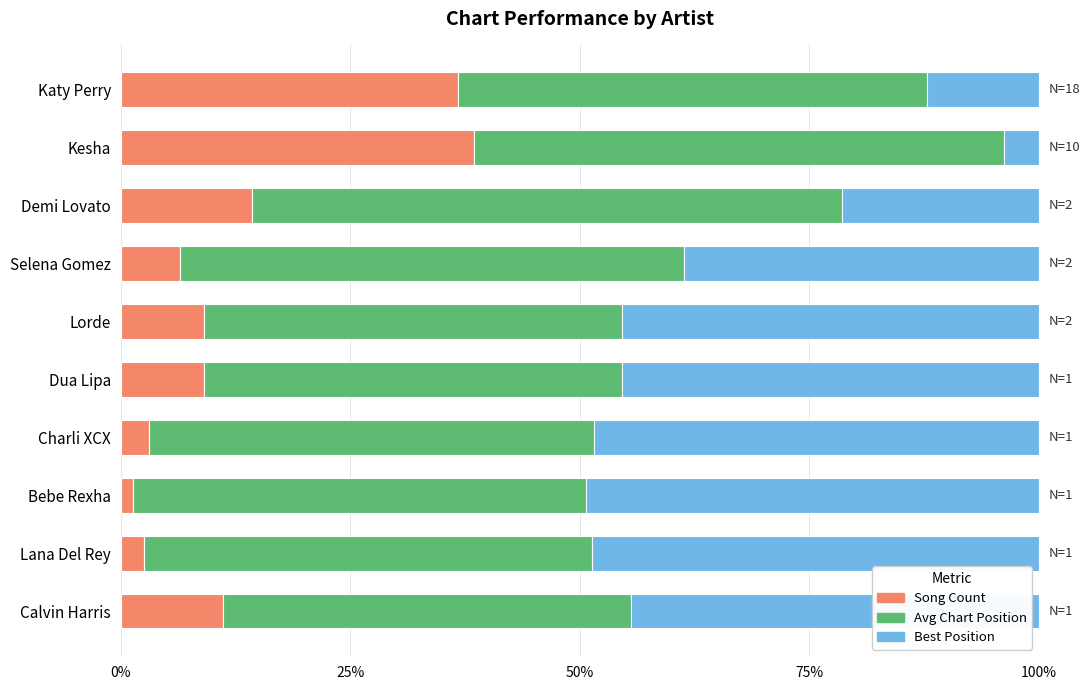

At which label is Song Count closest to 19?

Demi Lovato